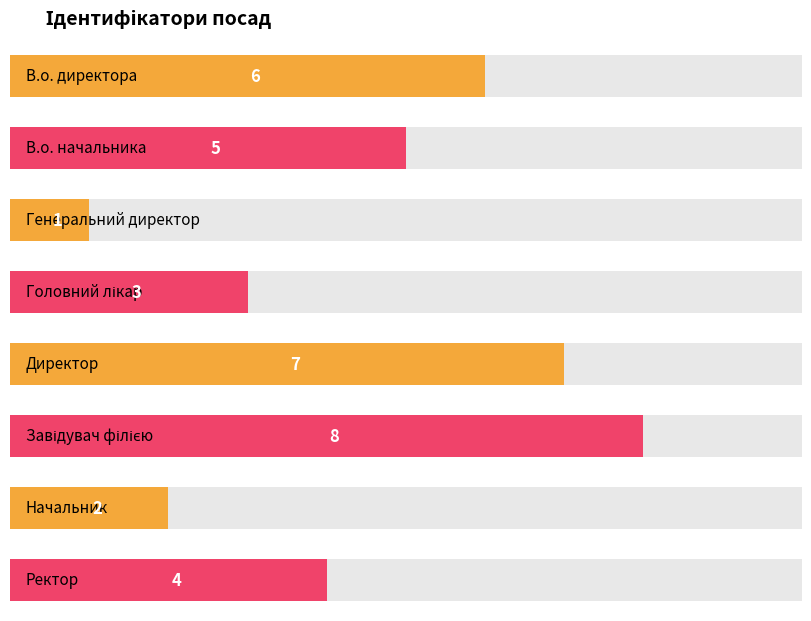

Approximately how many times larger is the value at Завідувач філією compared to Генеральний директор?

8.0